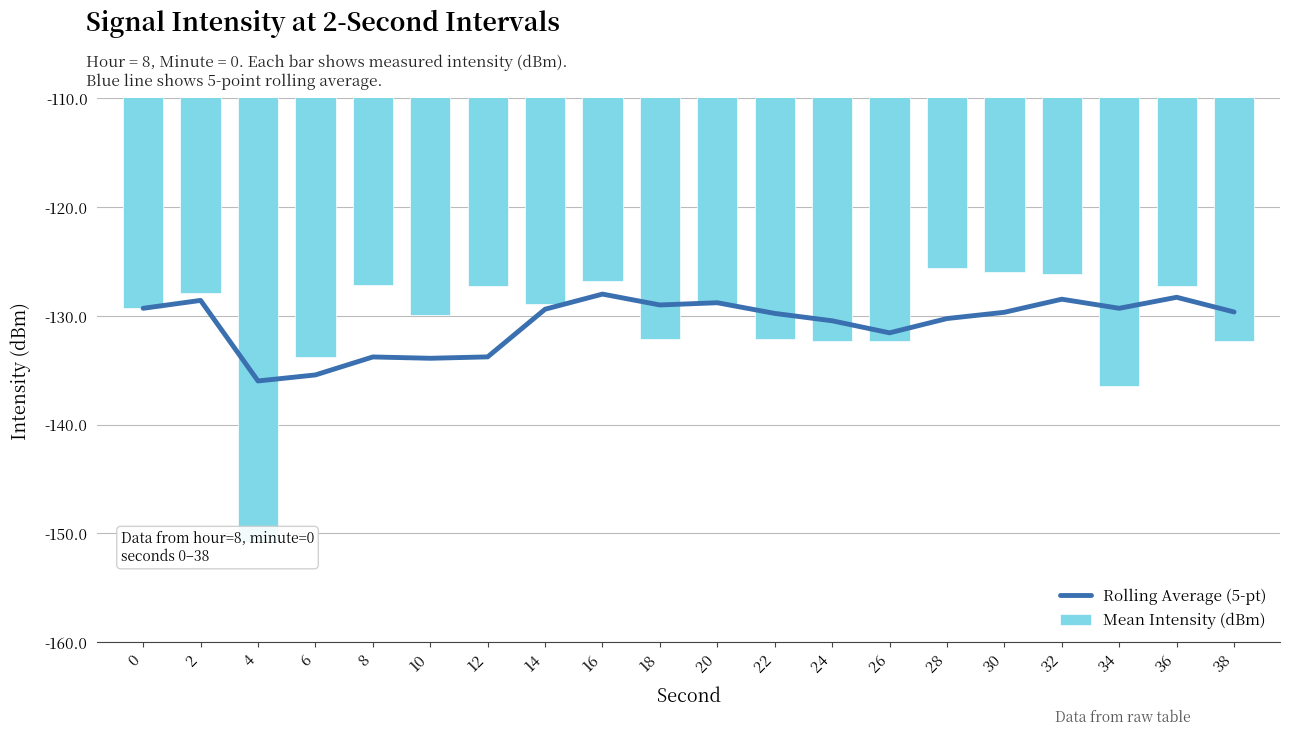

At which category does the chart reach its minimum across all series?

4